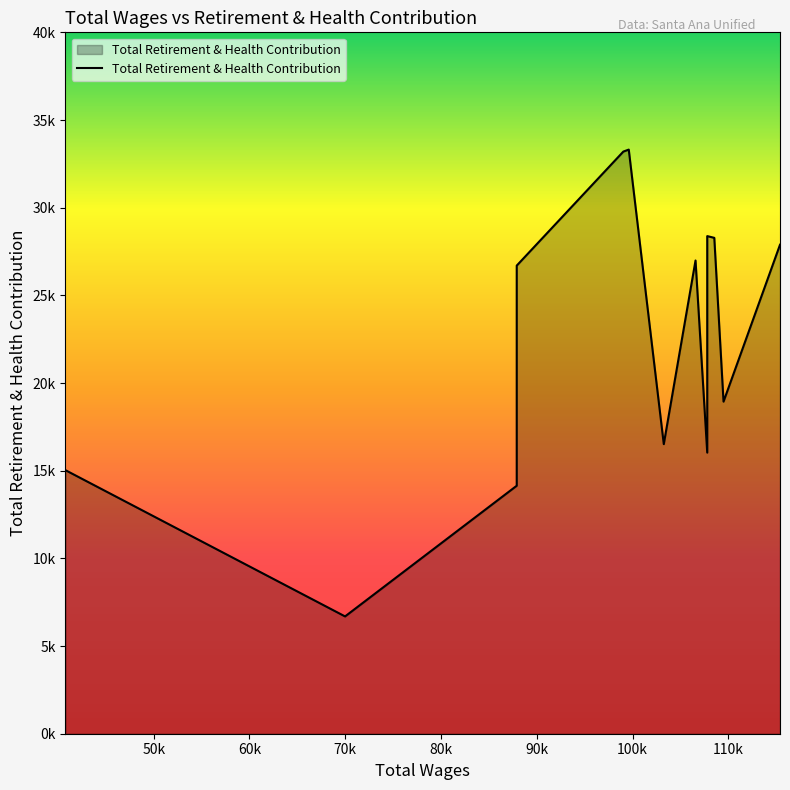

Rank the categories by value from lowest to highest.

69977.0, 87897.0, 40782.0, 107784.0, 103248.0, 109485.0, 87897.0, 106562.0, 115381.0, 108521.0, 107784.0, 99025.0, 99592.0